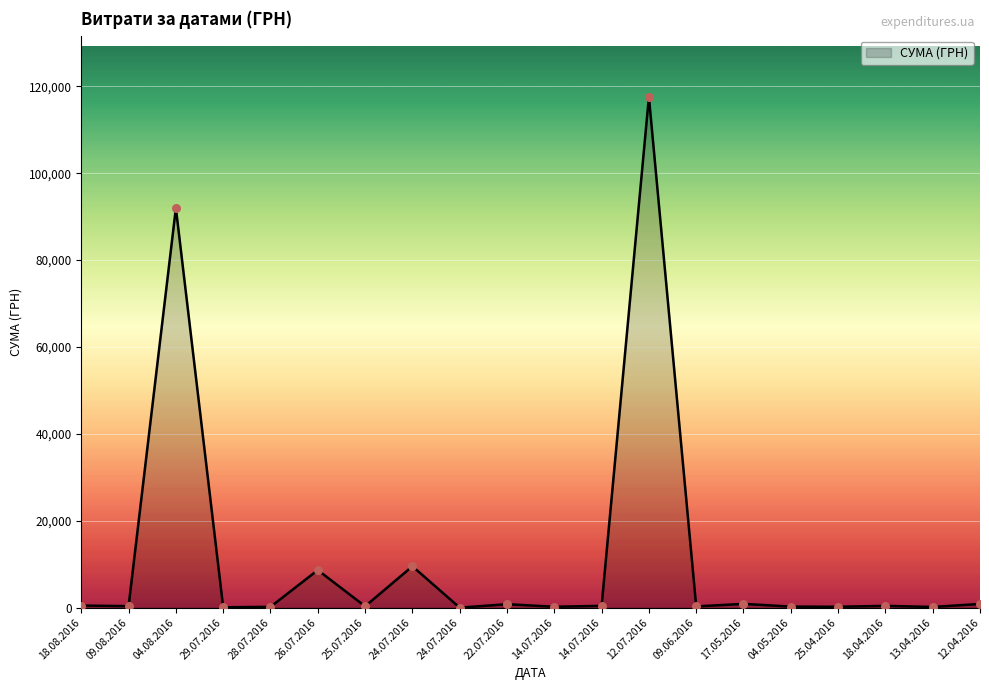

How many lines are shown in the chart?

1